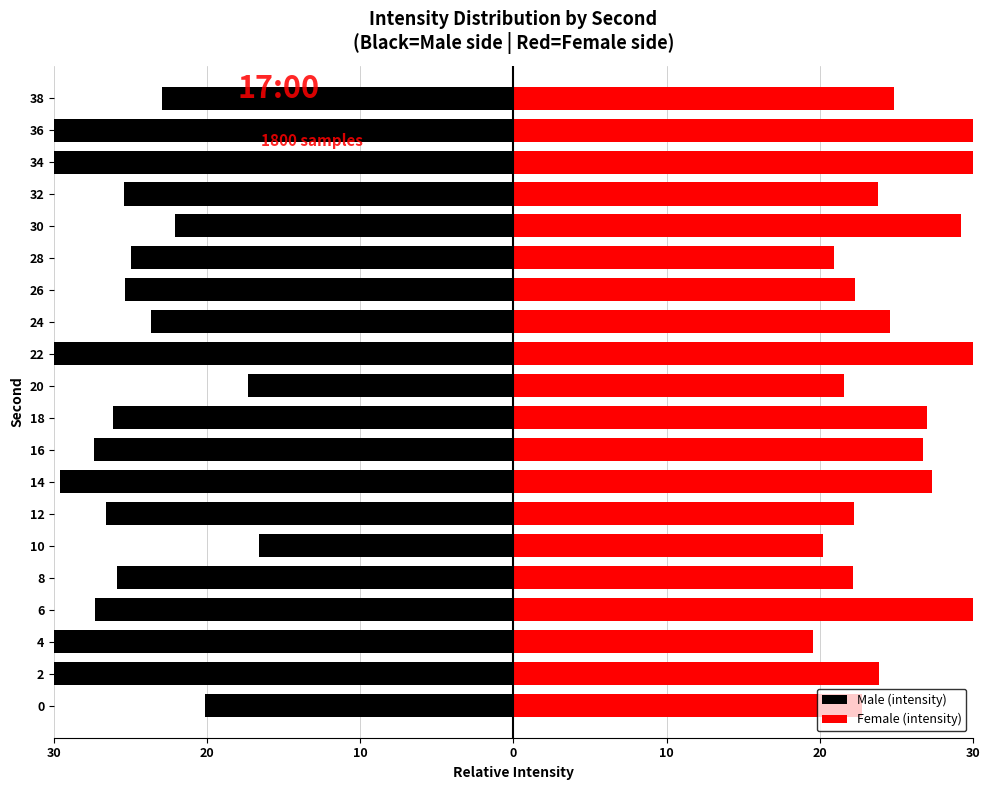

Does the chart contain stacked bars?

No